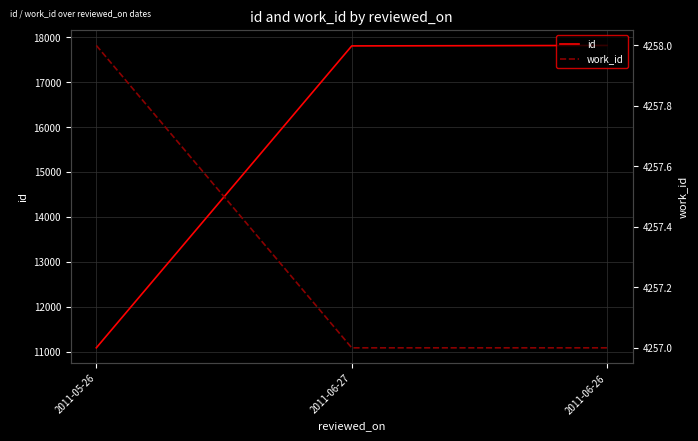

Is it true that work_id equals 4257 at 2011-06-26?

True